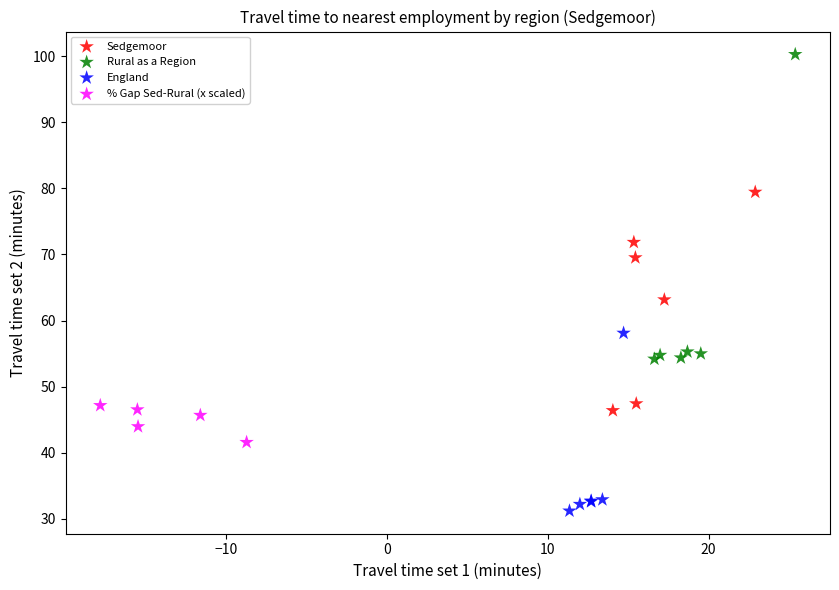

What are all the series names shown in the legend?

Sedgemoor, Rural as a Region, England, % Gap Sed-Rural (x scaled)